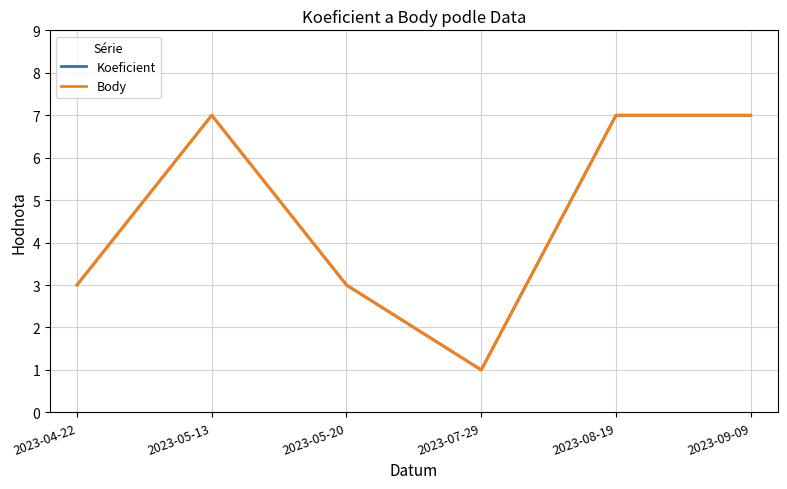

Is this an area chart (filled region under the line)?

No